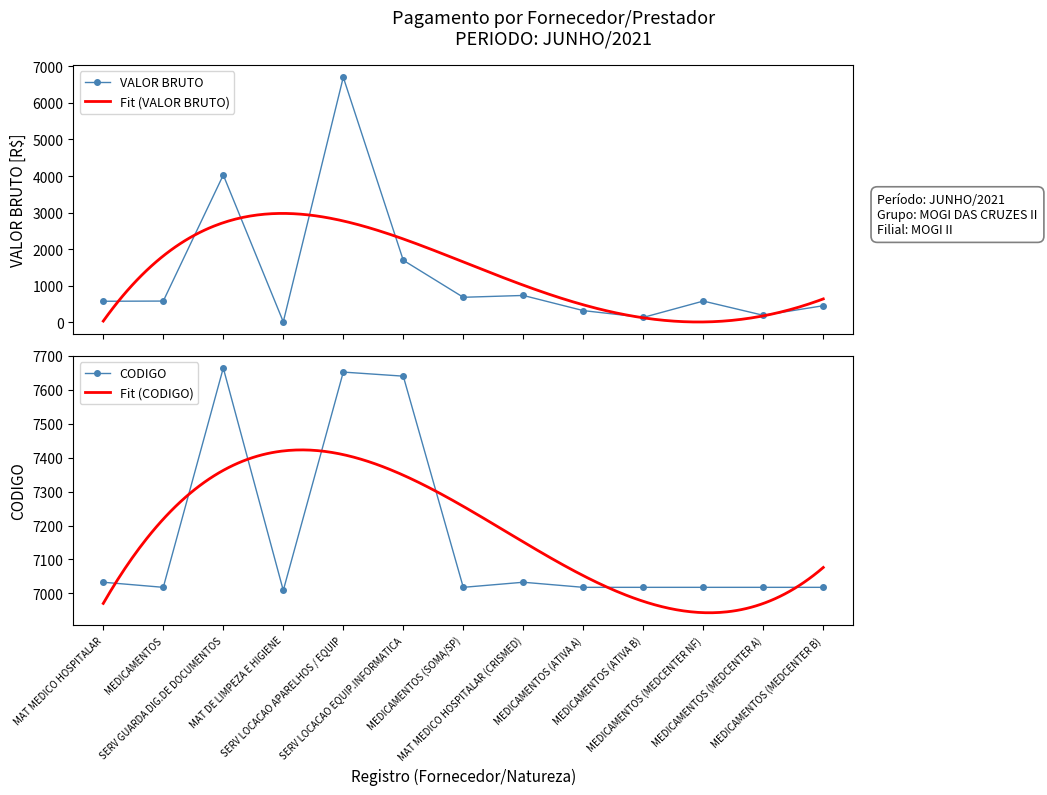

True or false: codigo and valor_bruto cross at least once.

False